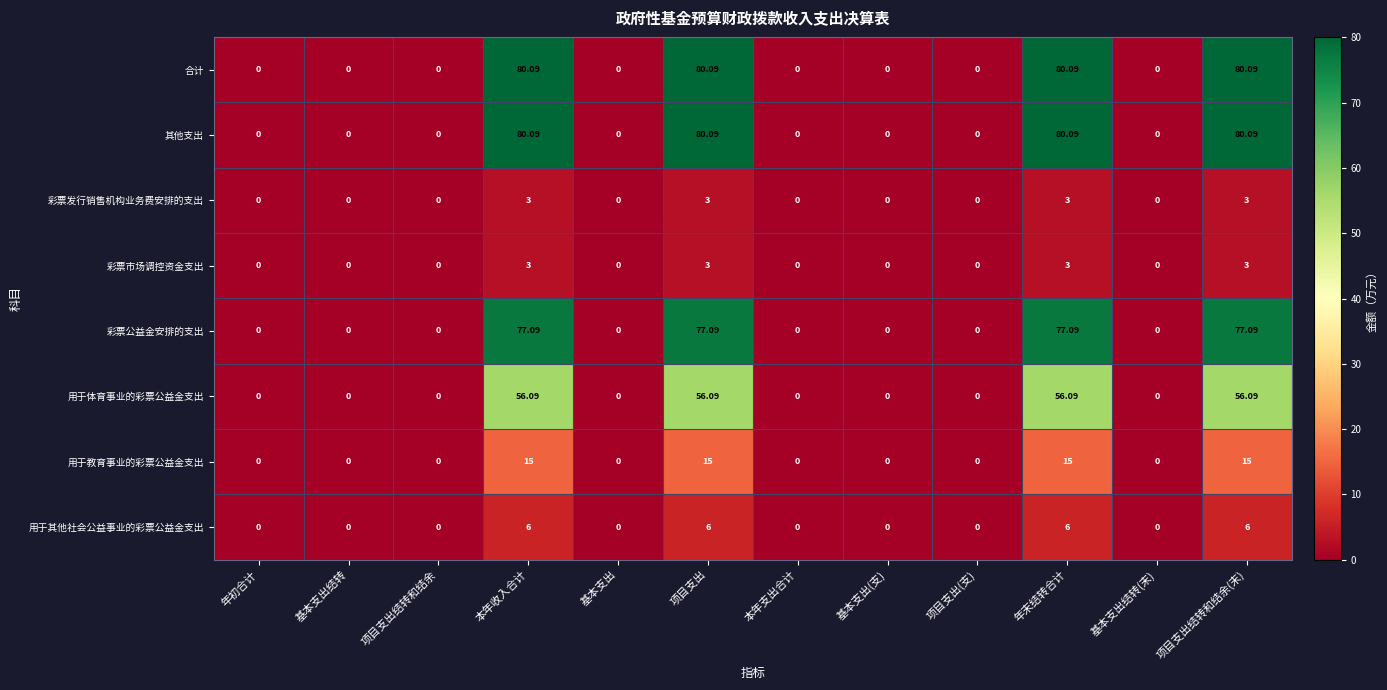

Is the value of 用于体育事业的彩票公益金支出 at 本年支出合计 greater than the value of 合计 at 年末结转合计?

No